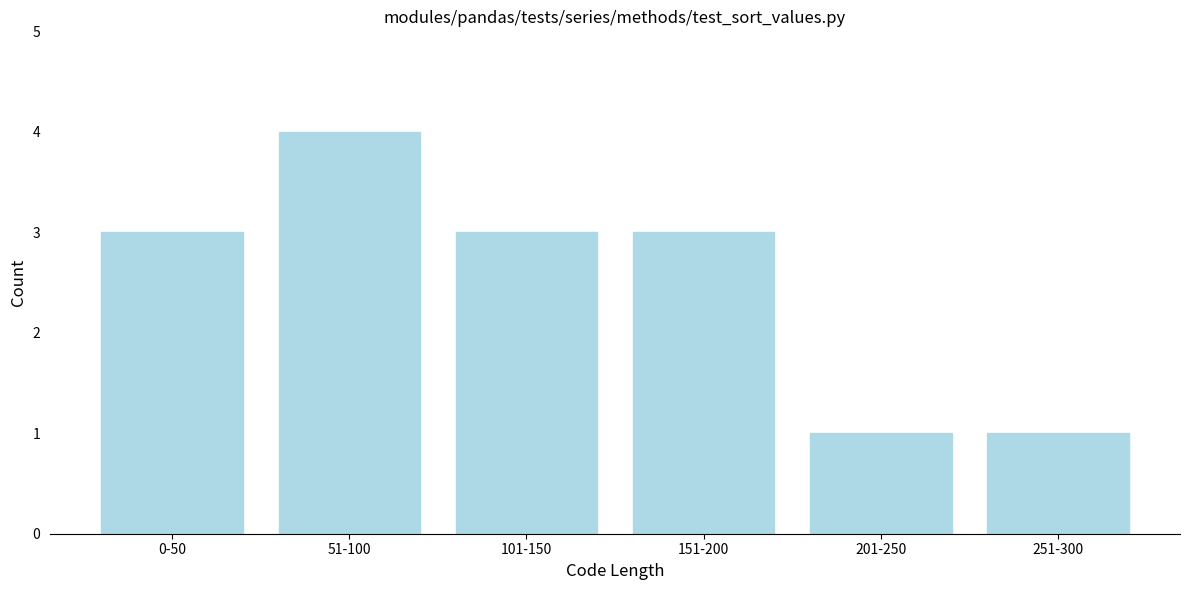

Reading right to left, extract all data points from this chart.

1	1	3	3	4	3